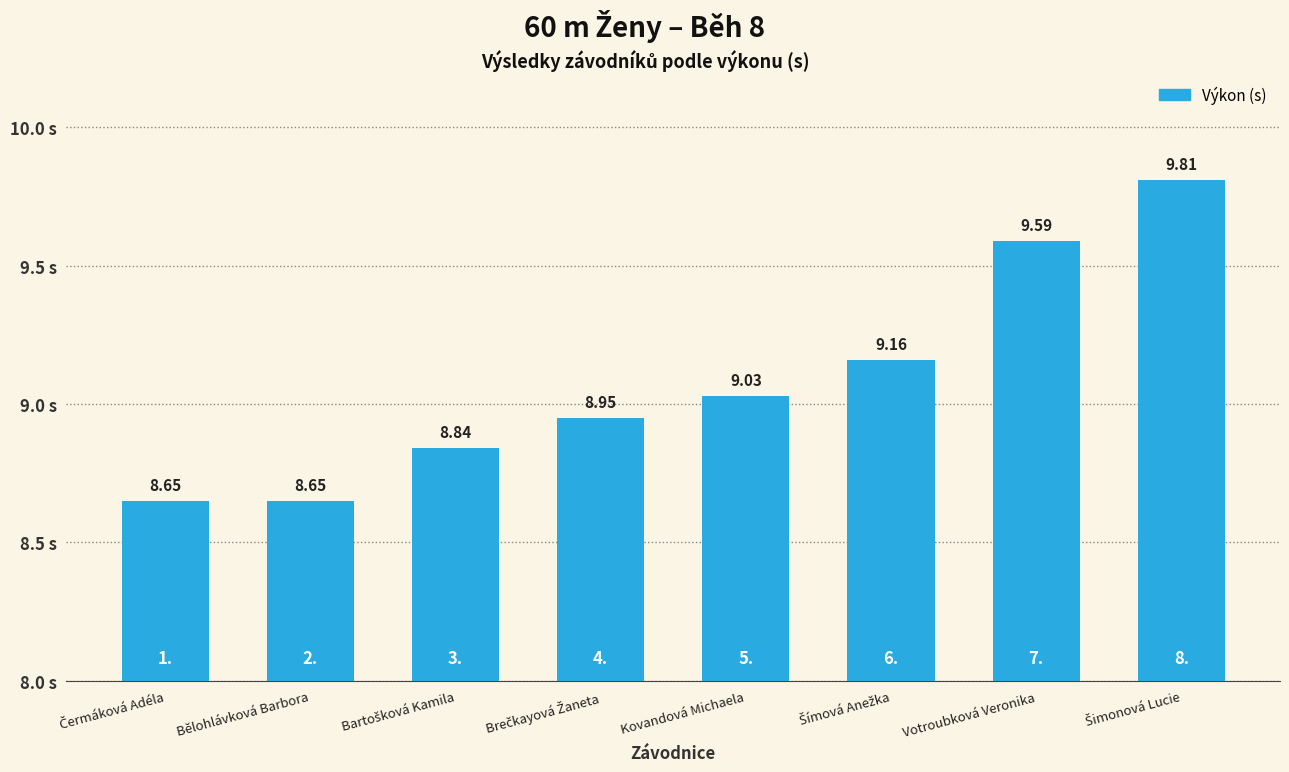

At which label does the data first exceed 9?

Kovandová Michaela